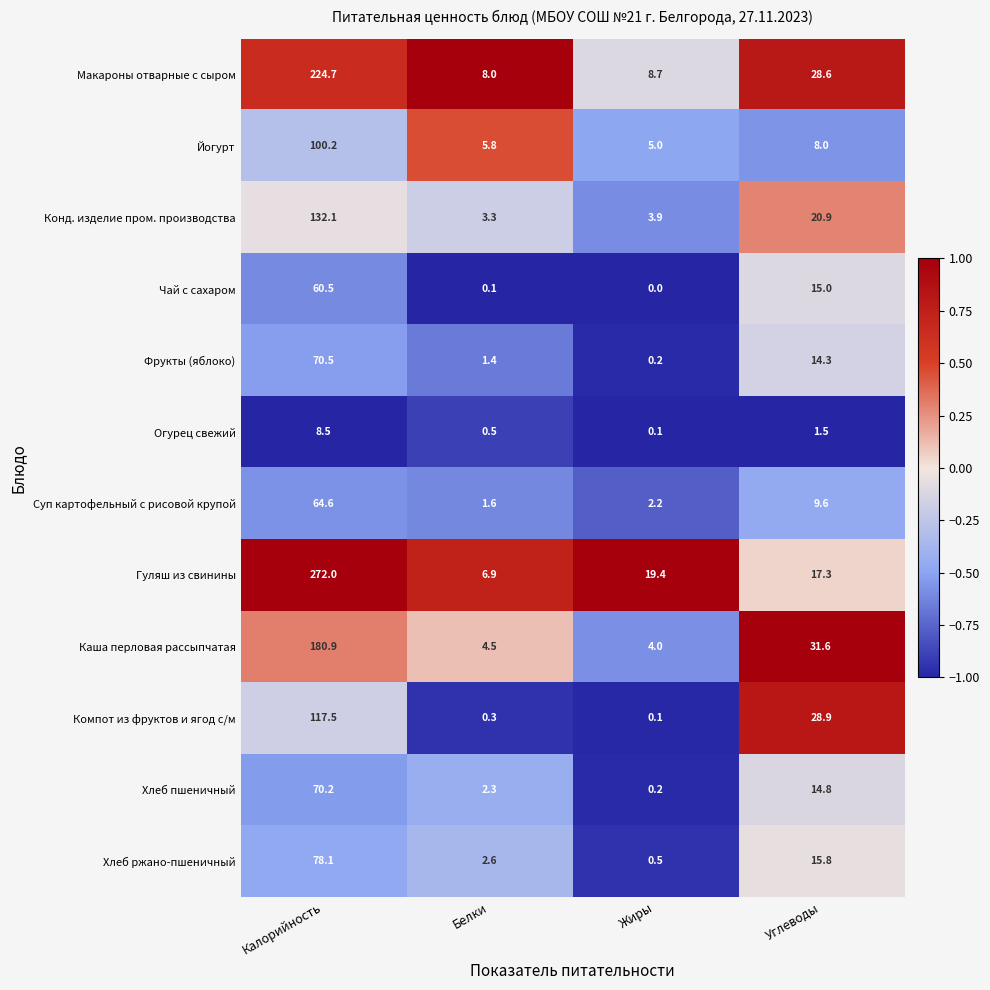

What is the sum of all Компот из фруктов и ягод с/м values?

146.8